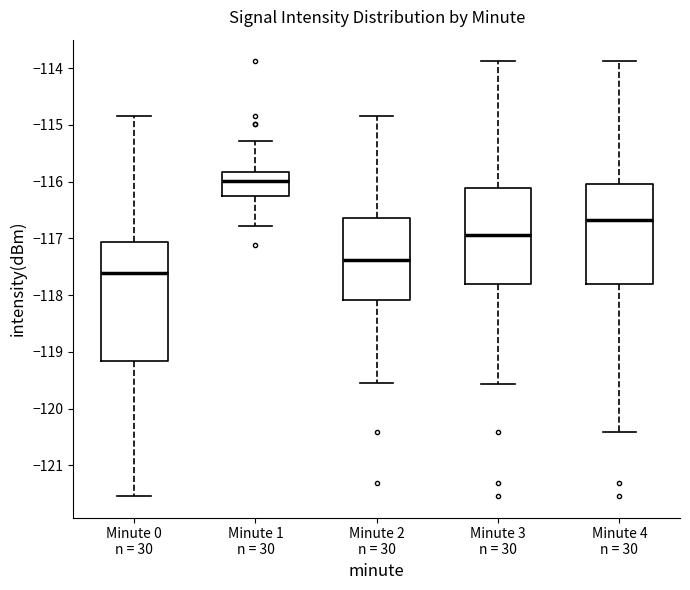

Which box is the tallest, from its lower edge to its upper edge?

Minute 0 n = 30